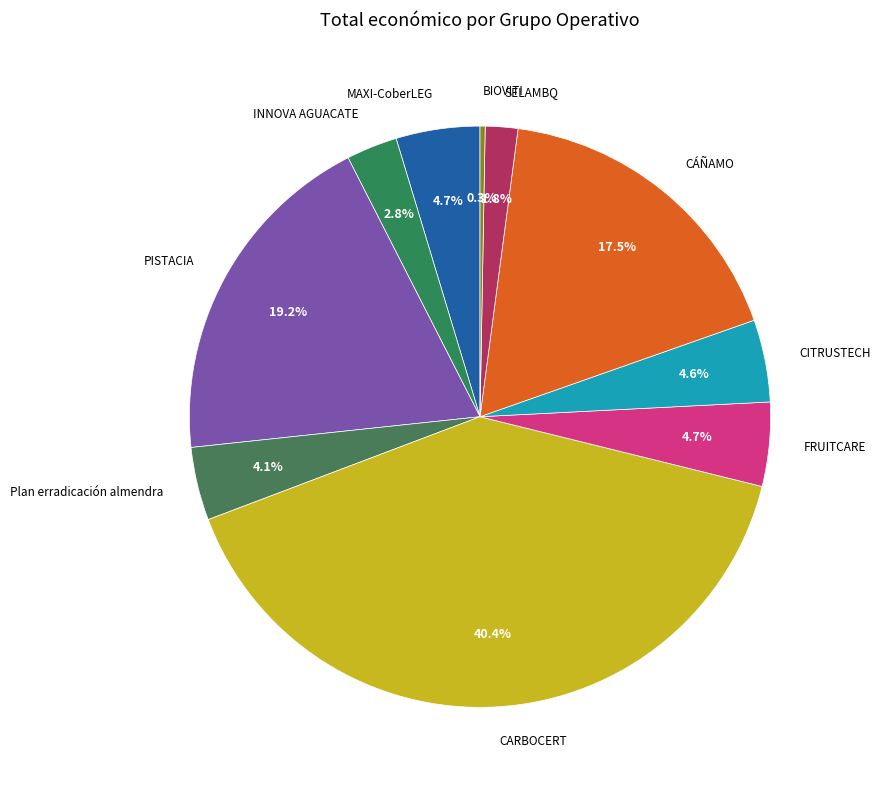

Between Plan erradicación almendra and CARBOCERT, which is larger?

CARBOCERT